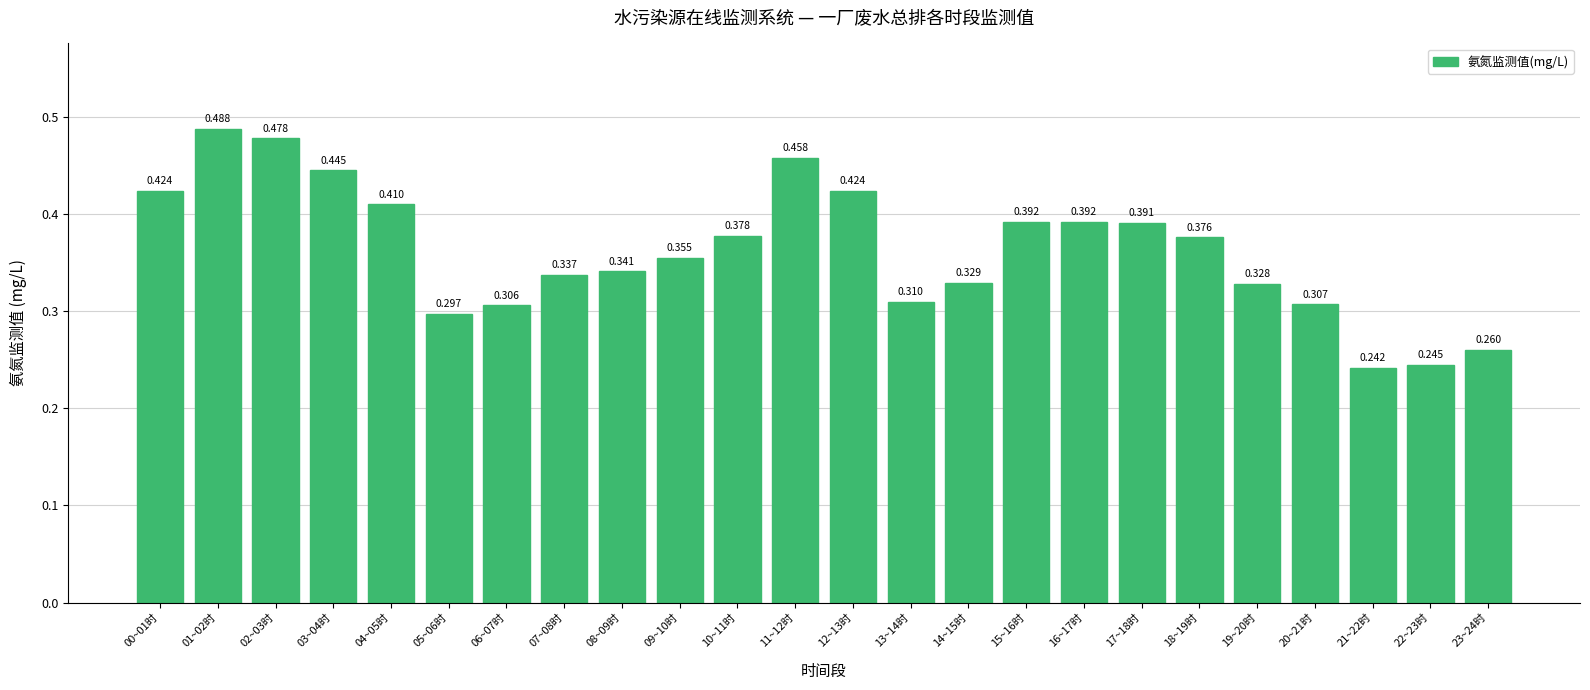

The value at 17~18时 is 0.4. True or false?

True